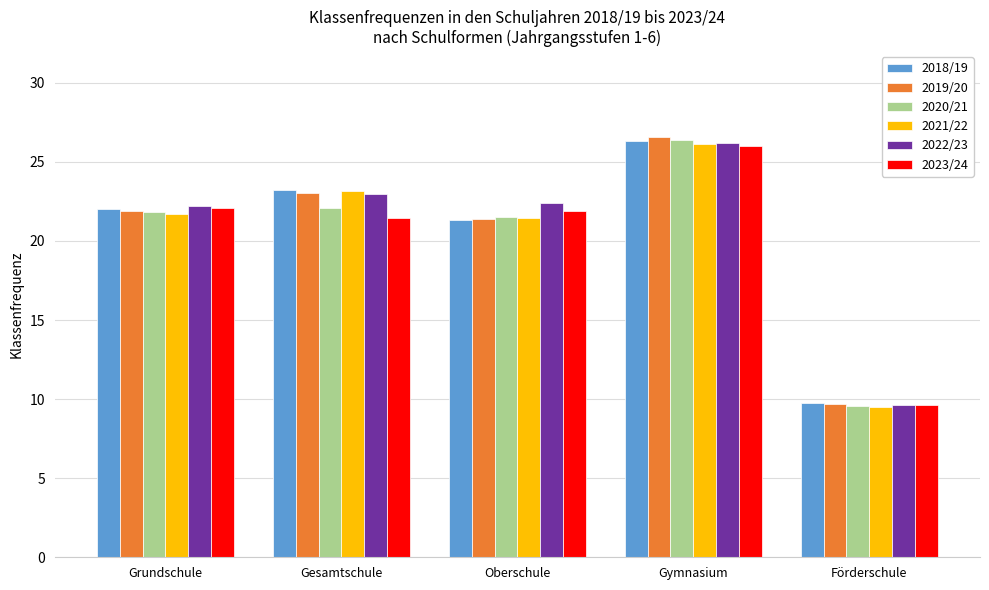

Which category has the highest value in the 2020/21 series?

Gymnasium